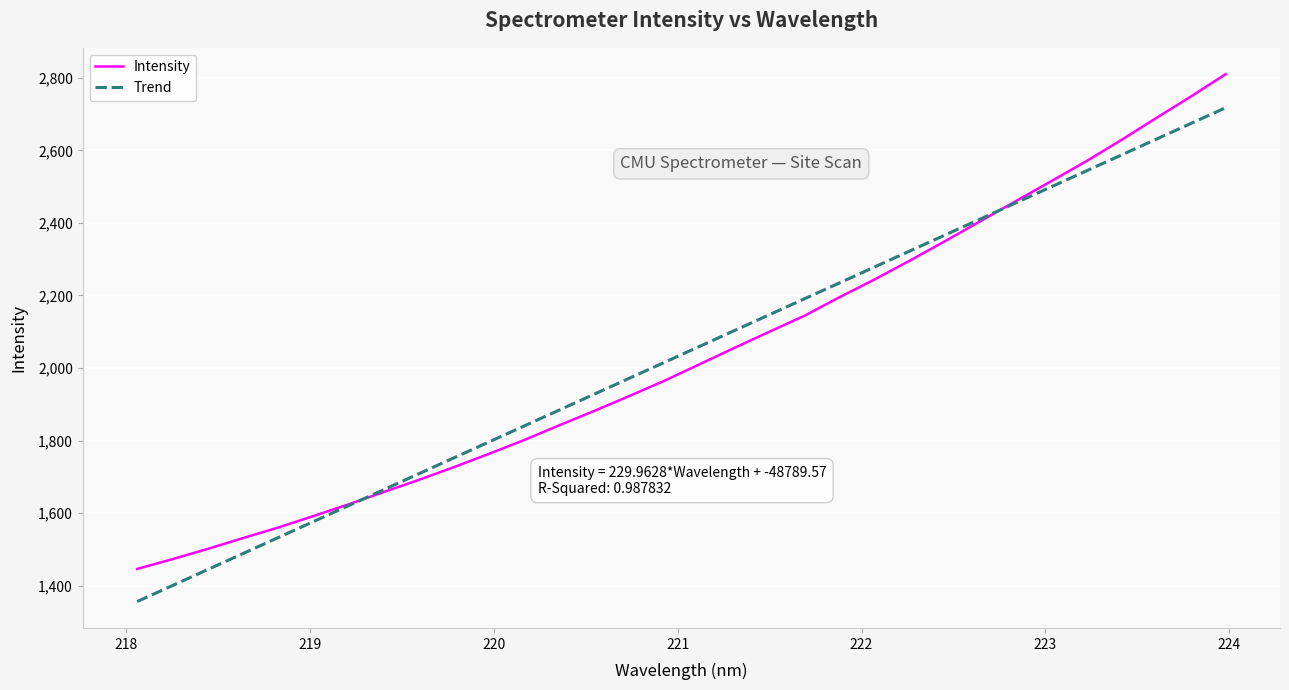

Which series has the largest range (max minus min)?

Intensity